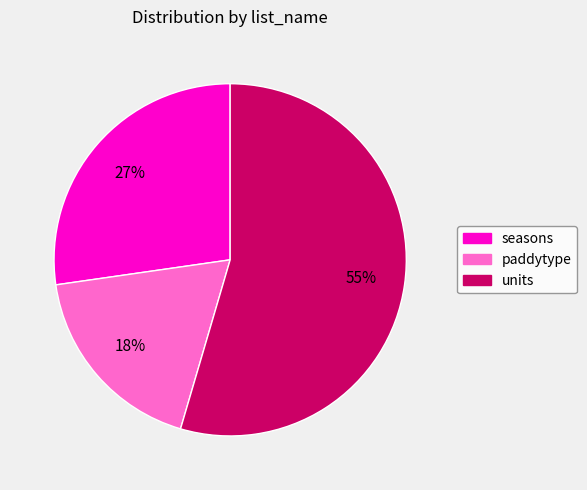

To the nearest percent, what is the combined percentage of seasons and paddytype?

45%